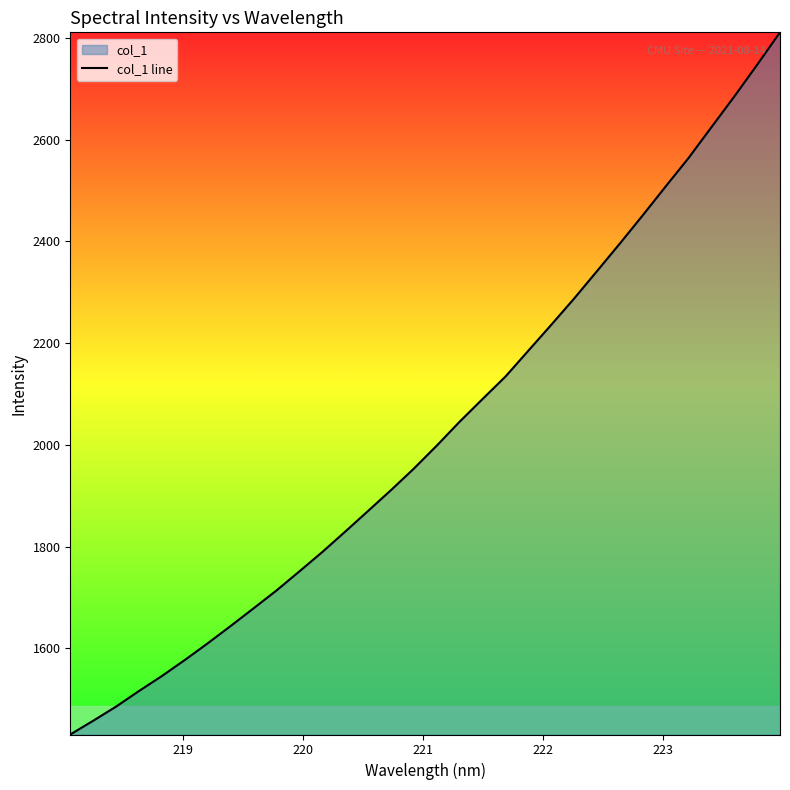

What is the maximum value shown in the chart?

2811.0